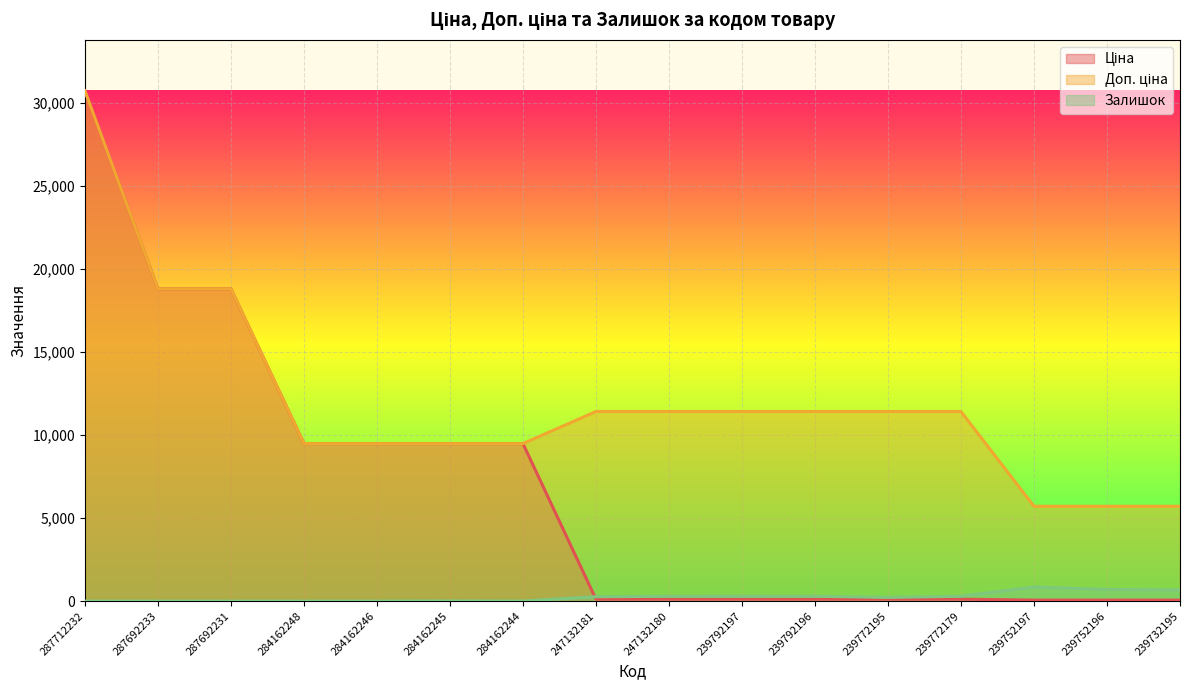

How many data points in Ціна are less than 114?

3